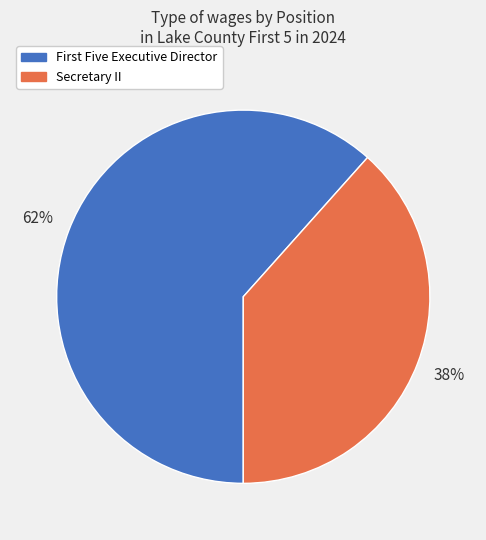

The Secretary II slice represents 38% of the pie. True or false?

True